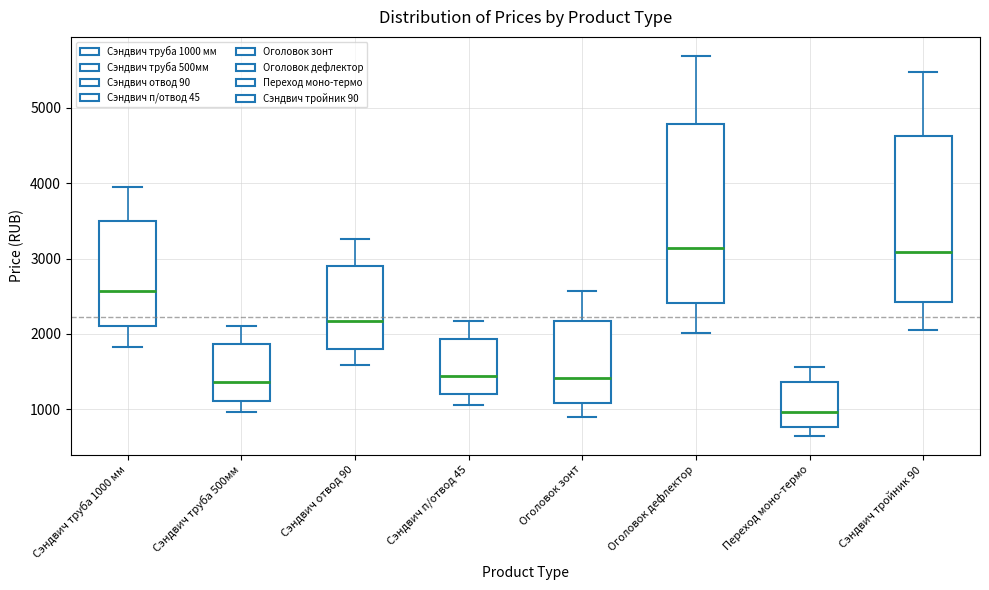

Reading left to right, transcribe this box plot: for each box, give where its median line is, the range the box spans, and where its two whiskers end, as read against the y-axis. The values are not printed on the chart, so give them approximately, as read against the axis.

Сэндвич труба 1000 мм: median 2600, box 2100 to 3500, whiskers 1800 to 4000
Сэндвич труба 500мм: median 1400, box 1100 to 1900, whiskers 1000 to 2100
Сэндвич отвод 90: median 2200, box 1800 to 2900, whiskers 1600 to 3300
Сэндвич п/отвод 45: median 1400, box 1200 to 1900, whiskers 1100 to 2200
Оголовок зонт: median 1400, box 1100 to 2200, whiskers 900 to 2600
Оголовок дефлектор: median 3100, box 2400 to 4800, whiskers 2000 to 5700
Переход моно-термо: median 1000, box 800 to 1400, whiskers 700 to 1600
Сэндвич тройник 90: median 3100, box 2400 to 4600, whiskers 2100 to 5500